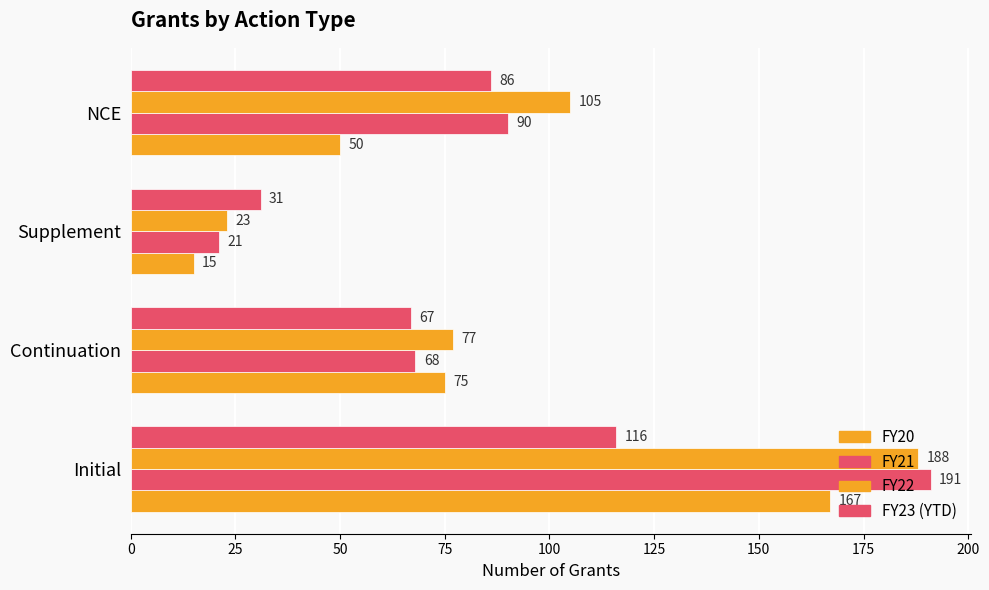

How many FY23 (YTD) values are between 67 and 116?

3